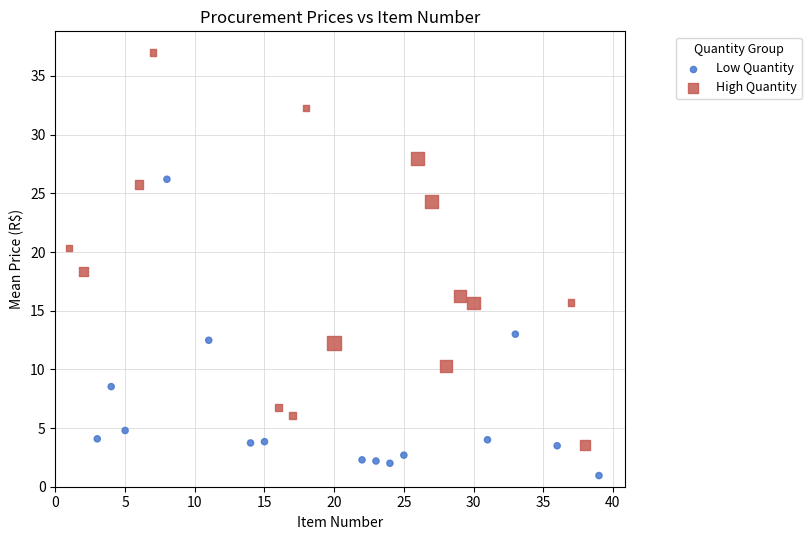

Which series has the widest spread of Y values?

High Quantity